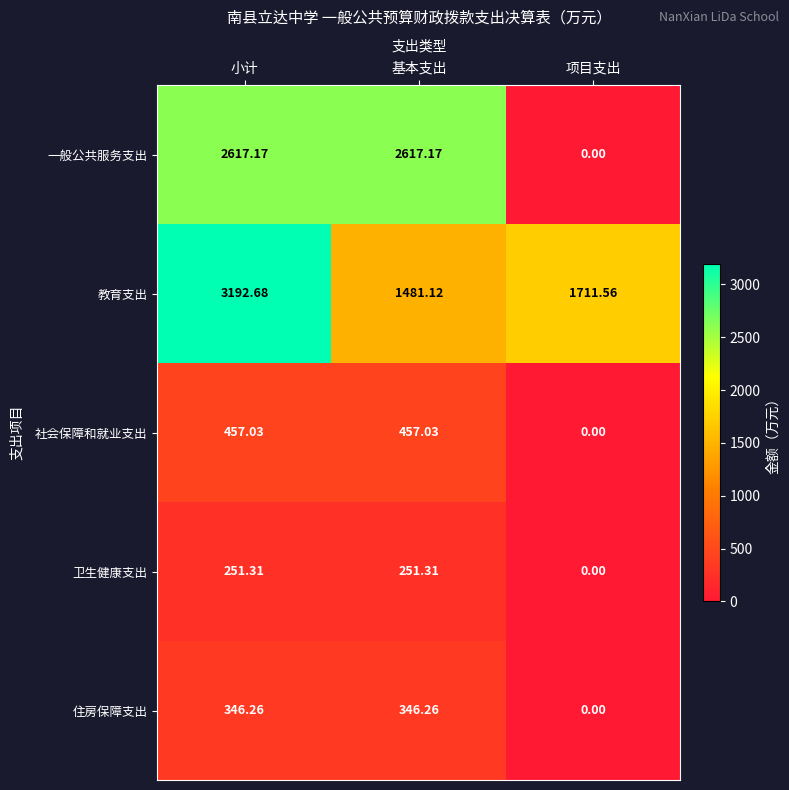

At which label does 一般公共服务支出 first exceed 2617?

小计